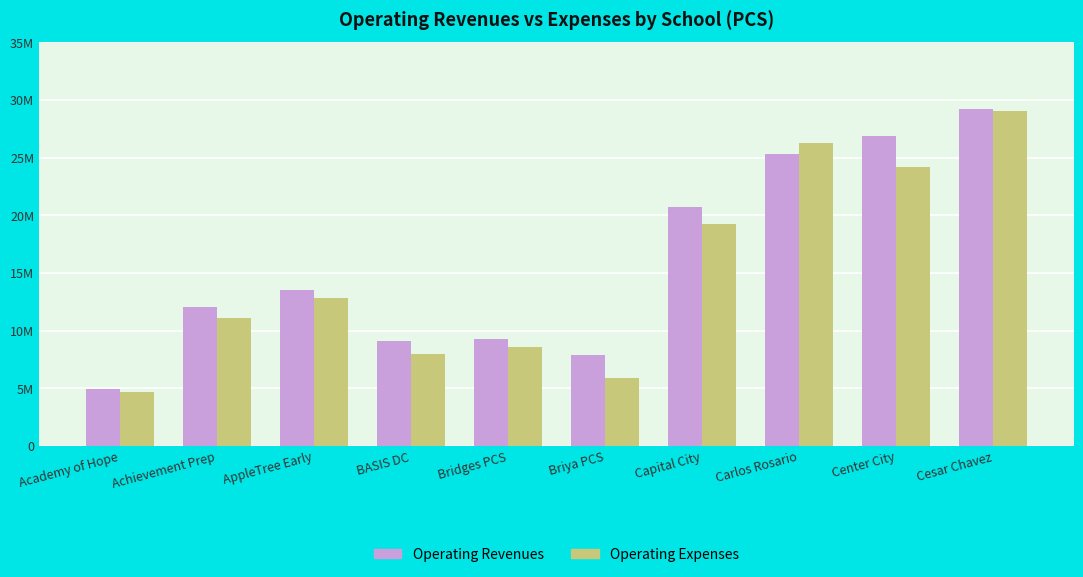

What is the maximum value shown in the chart?

29217134